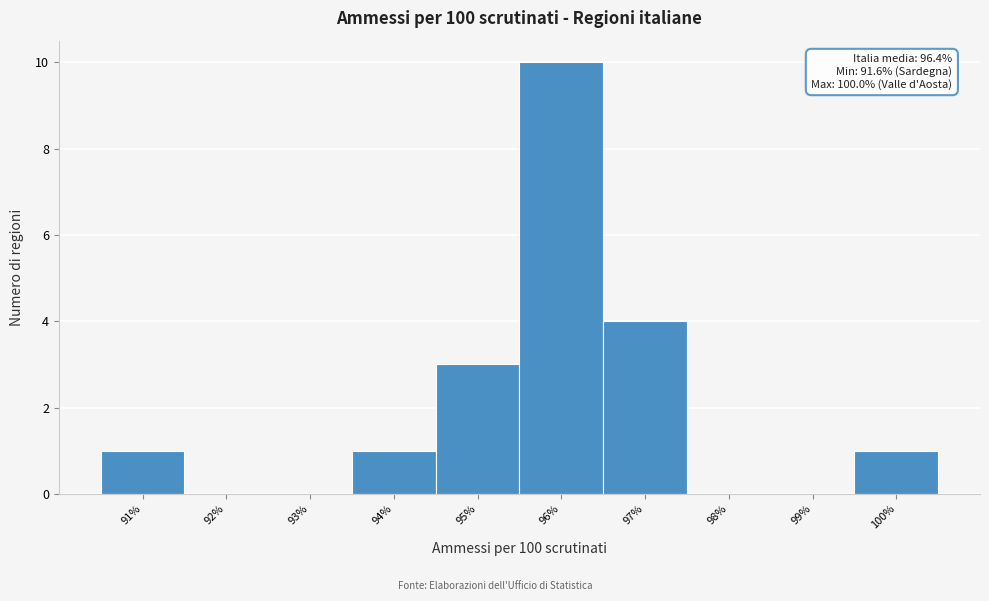

Reading right to left, what are all the values shown in this chart?

100%=1	99%=0	98%=0	97%=4	96%=10	95%=3	94%=1	93%=0	92%=0	91%=1